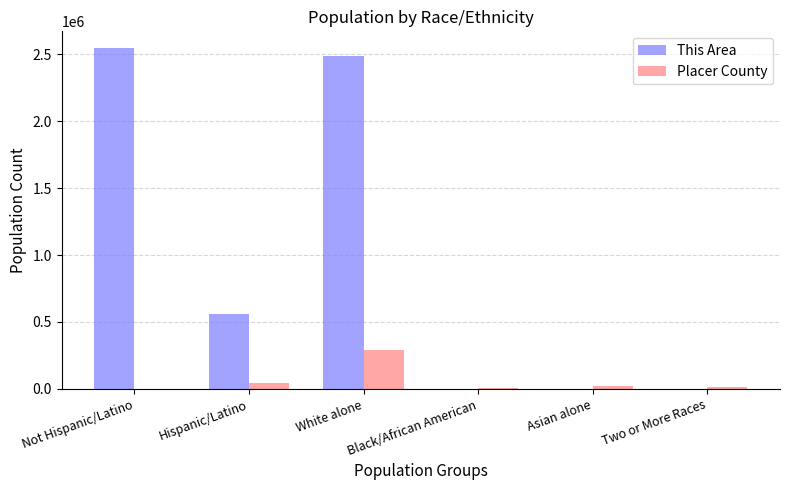

What is the highest value of the This Area series?

2543303